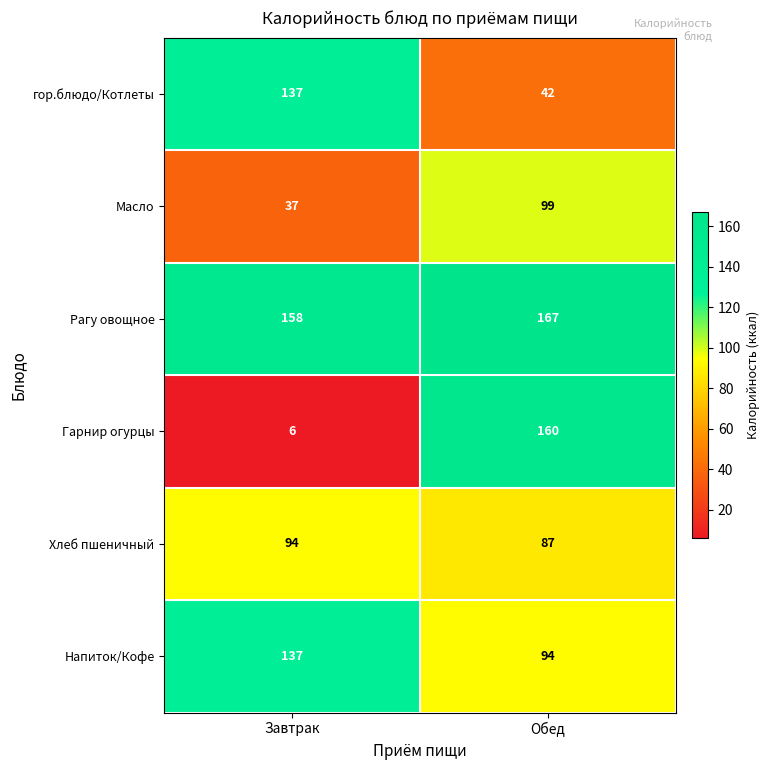

How many distinct data groups are displayed?

6